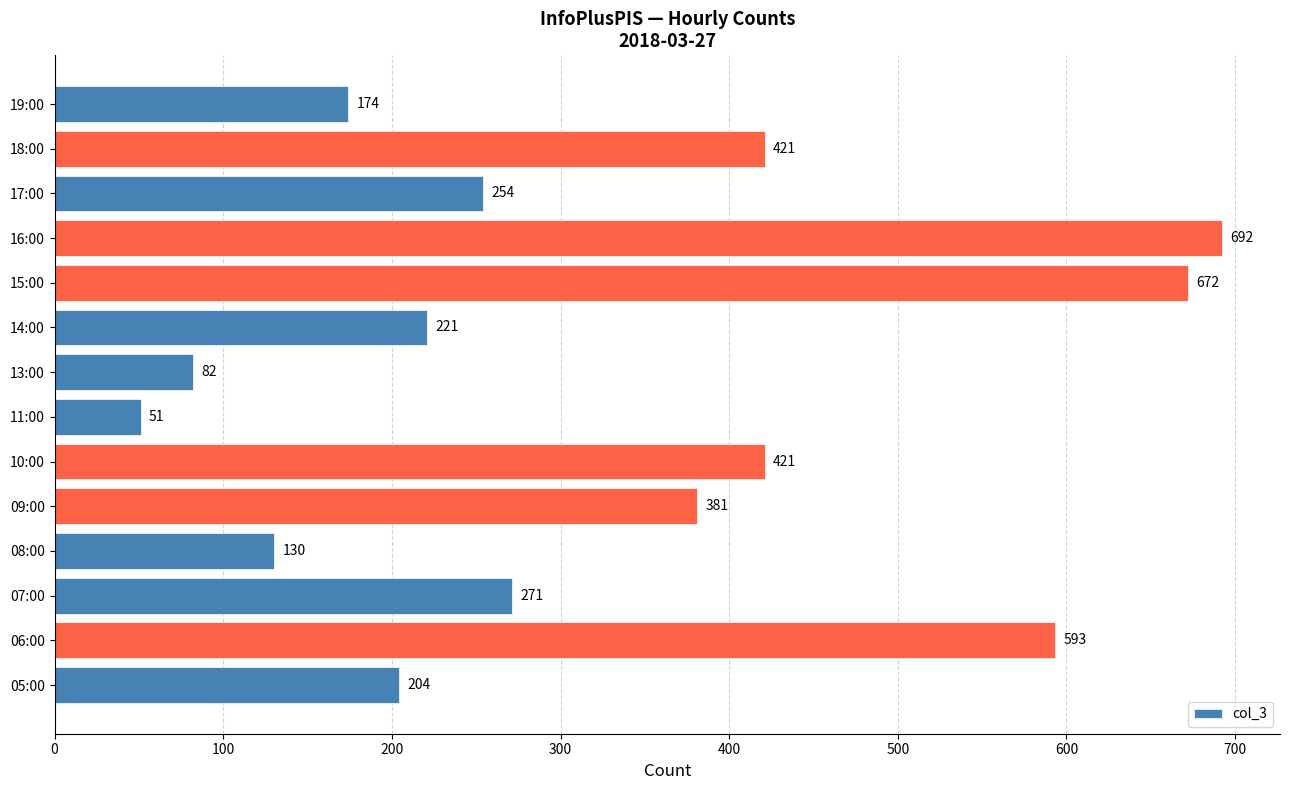

What is the greatest value displayed?

692